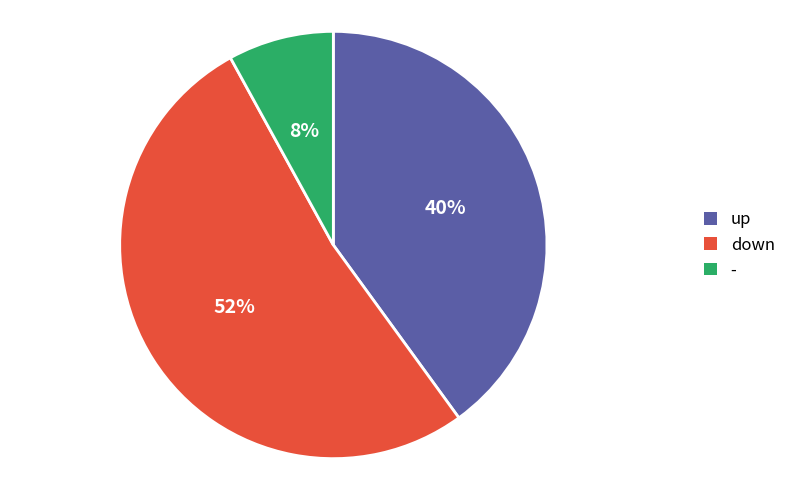

Which slice is the largest?

down